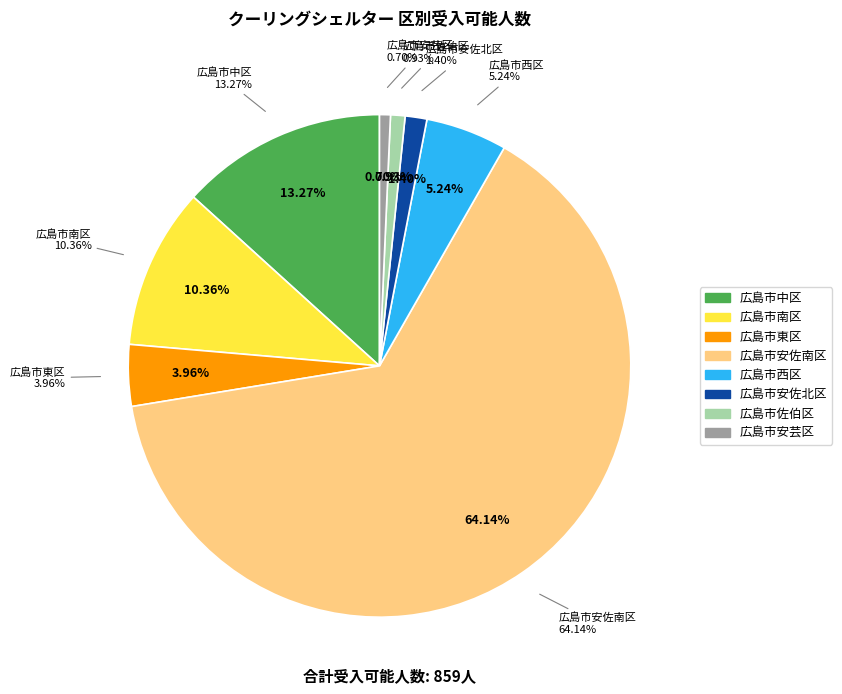

Which category has the biggest portion of the pie?

広島市安佐南区